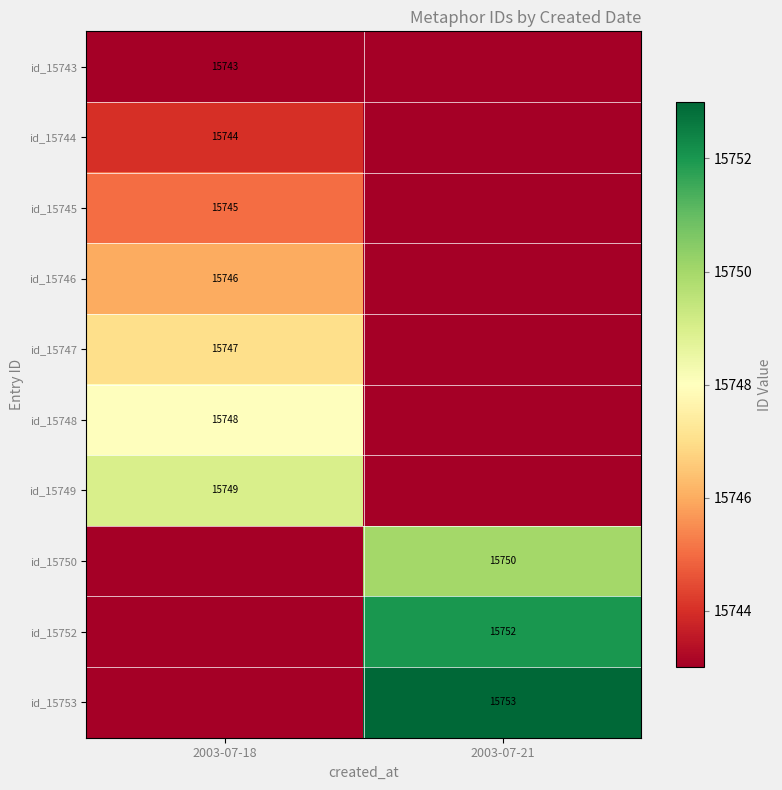

Which category has the lowest value across all series?

2003-07-18